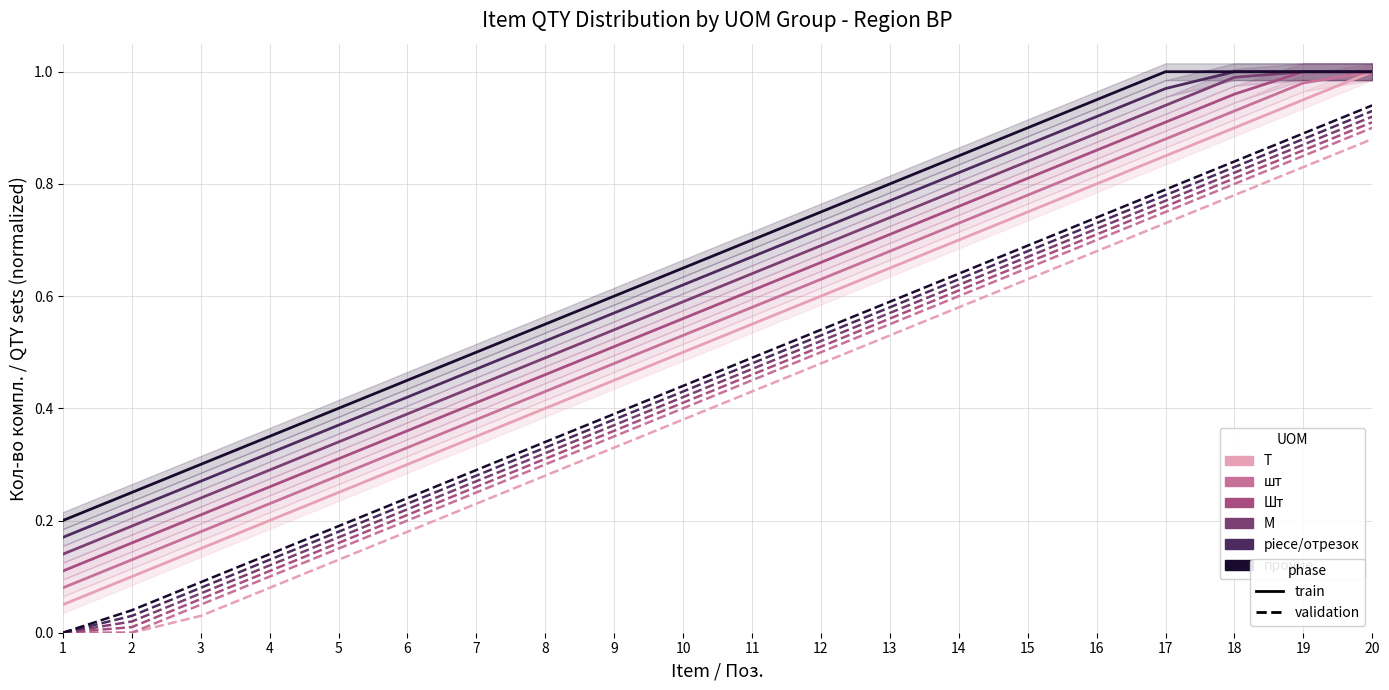

What is the difference between the highest and lowest values at 7?

0.1